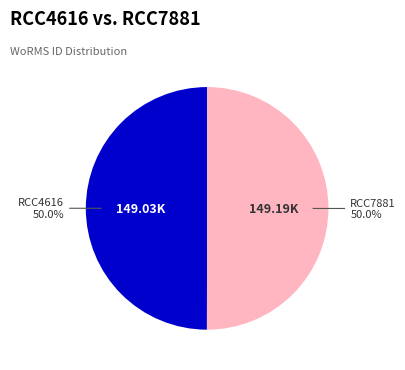

What is the ratio of the value at RCC7881 to the value at RCC4616?

1.0